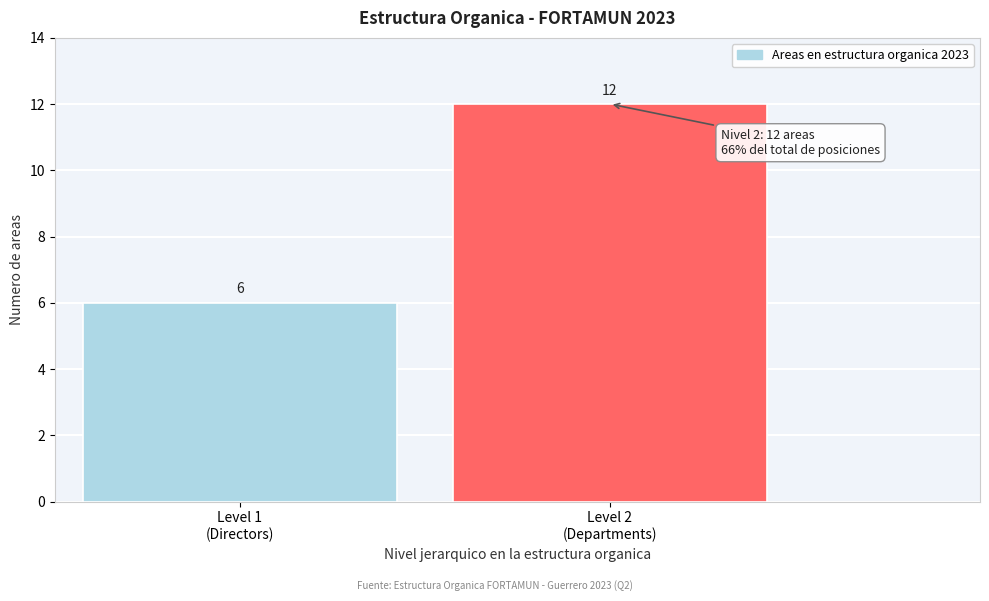

Reading right to left, transcribe all the data shown in this chart.

12	6